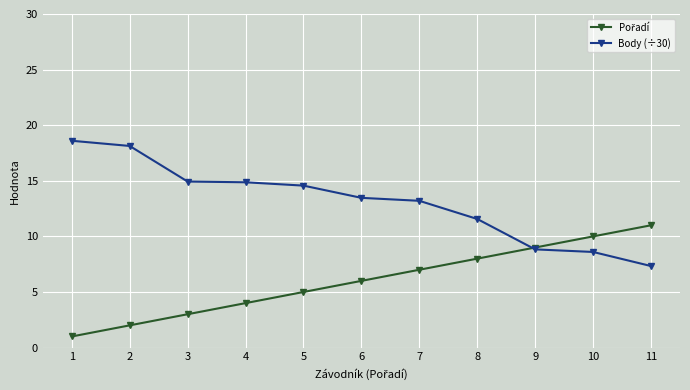

Is it true that Body (÷30) equals 14.6 at 5?

True